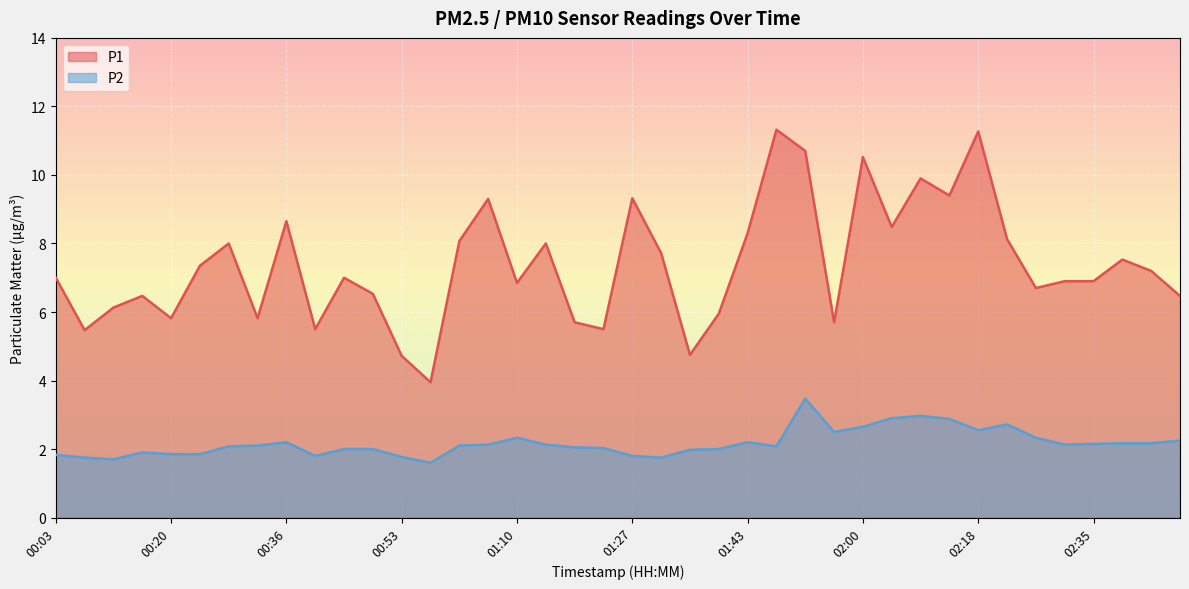

Rank the series by their maximum value, from lowest to highest.

P2, P1